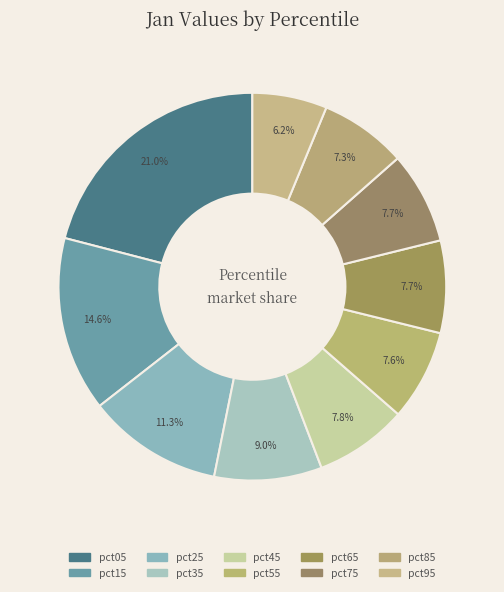

What is the smallest slice in the pie chart?

pct95